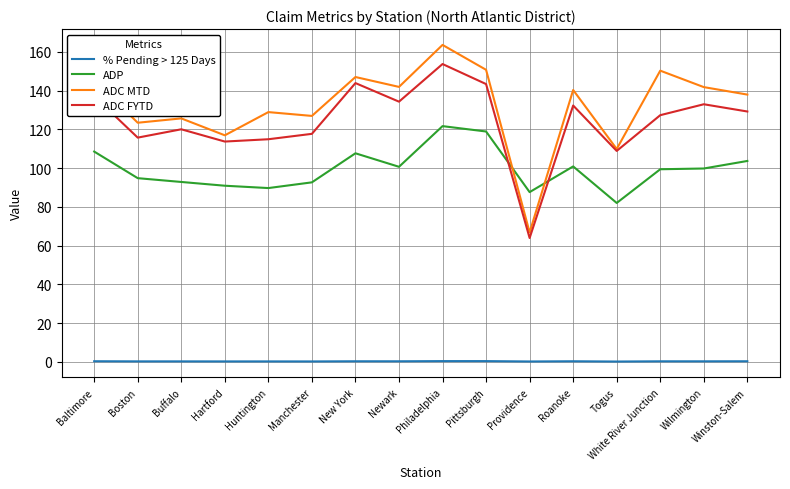

Does the chart have visible grid lines?

Yes